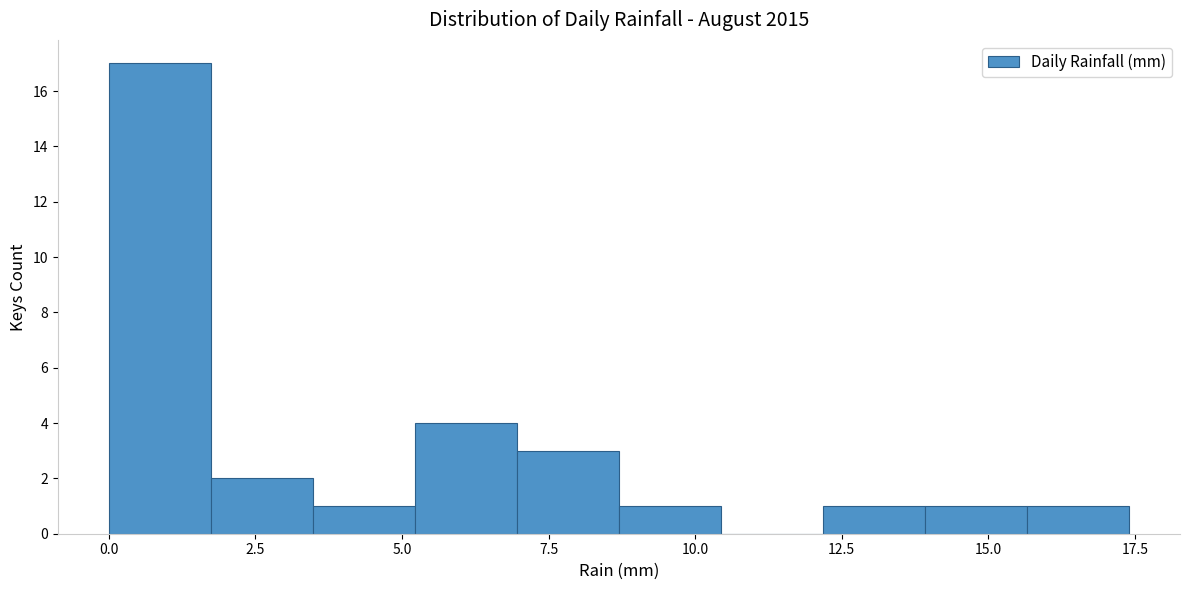

Read against the x-axis, roughly where is the centre of the tallest bar?

1.0